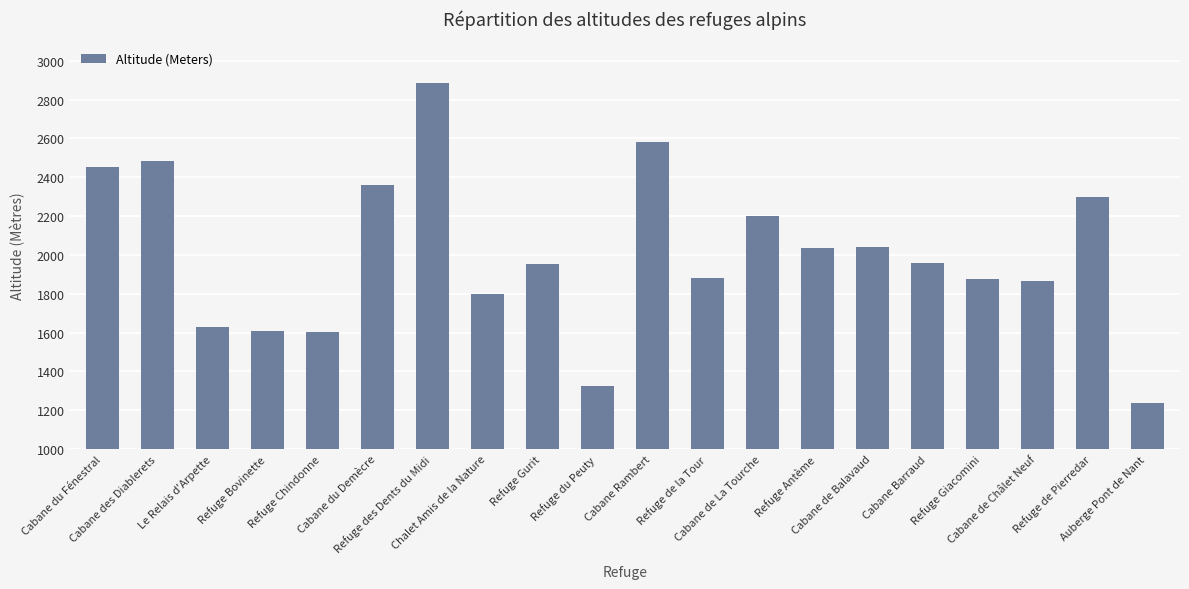

How many data points are less than 1956?

10